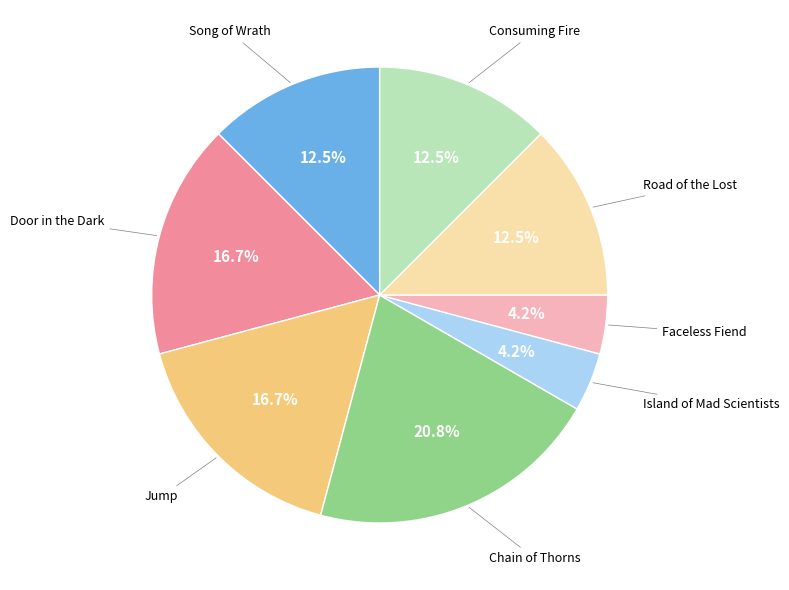

Is there any slice that represents more than half of the pie?

No